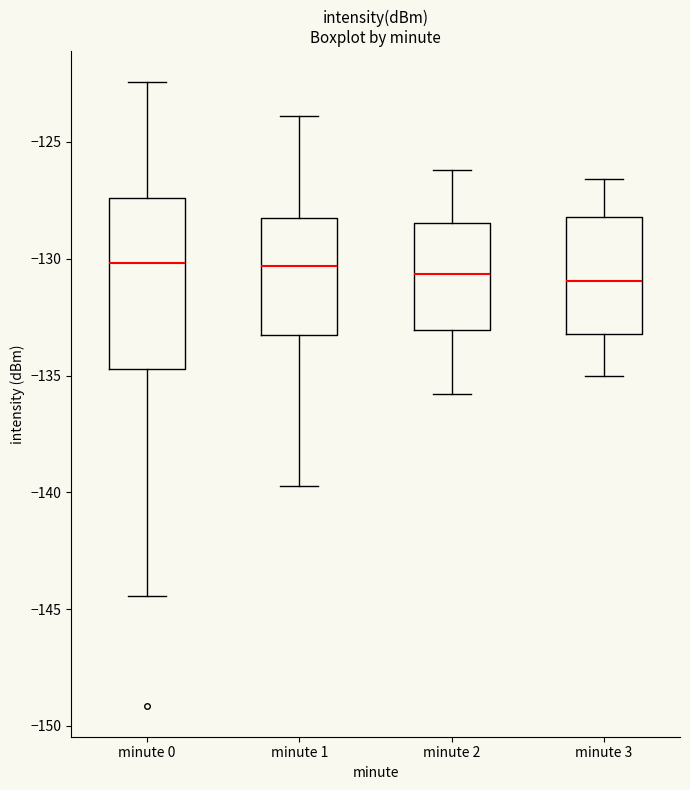

Reading left to right, transcribe this box plot: for each box, give where its median line is, the range the box spans, and where its two whiskers end, as read against the y-axis. The values are not printed on the chart, so give them approximately, as read against the axis.

minute 0: median -130.0, box -134.5 to -127.5, whiskers -144.5 to -122.5
minute 1: median -130.5, box -133.0 to -128.5, whiskers -139.5 to -124.0
minute 2: median -130.5, box -133.0 to -128.5, whiskers -136.0 to -126.0
minute 3: median -131.0, box -133.0 to -128.0, whiskers -135.0 to -126.5